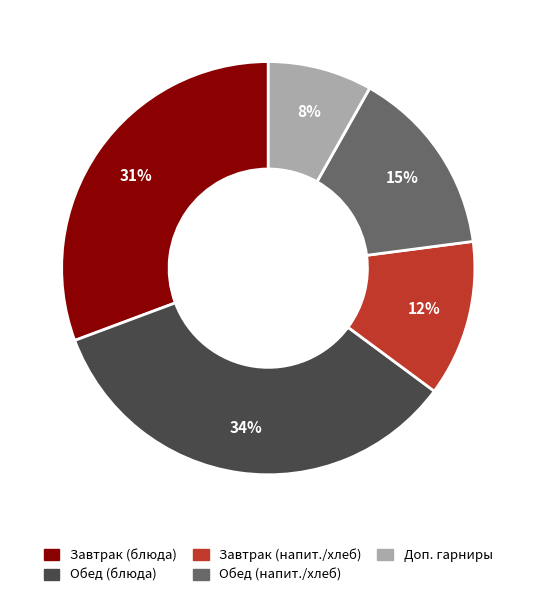

How many segments does this pie chart have?

5